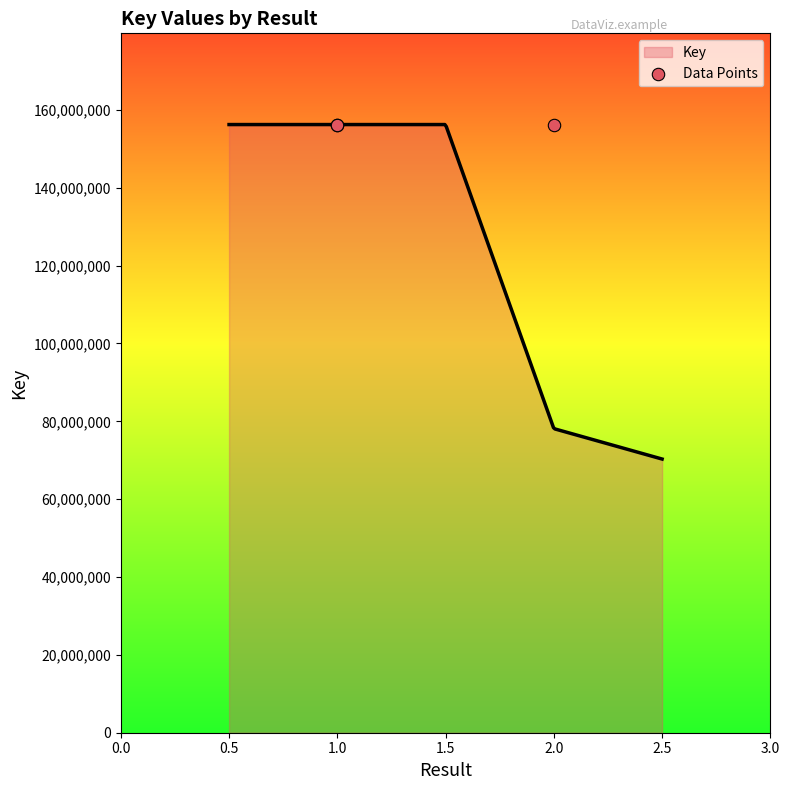

Which has a higher value, 2.0 or 1.0?

2.0